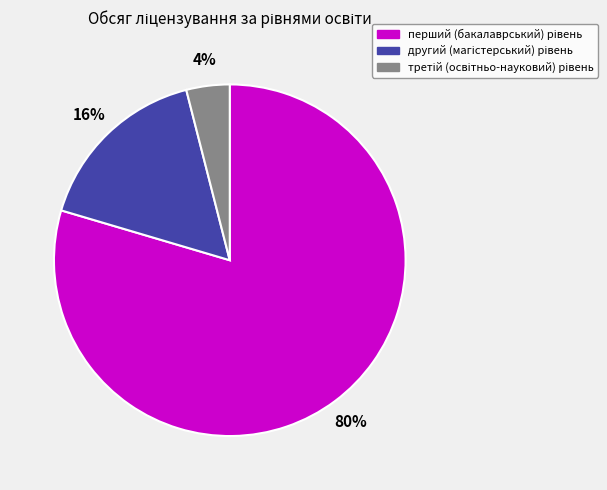

Is there a majority slice in this chart?

Yes